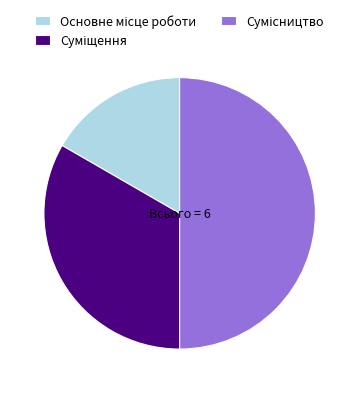

True or false: Суміщення accounts for 33% of the total.

True